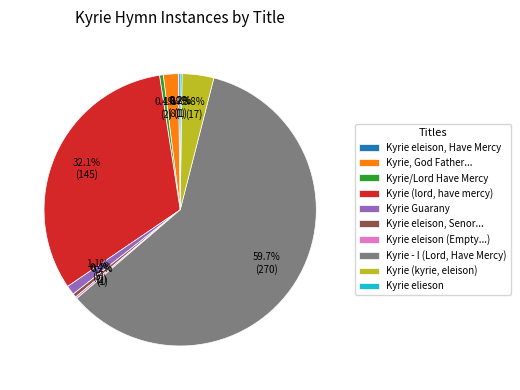

Which slice is the largest?

Kyrie - I (Lord, Have Mercy)